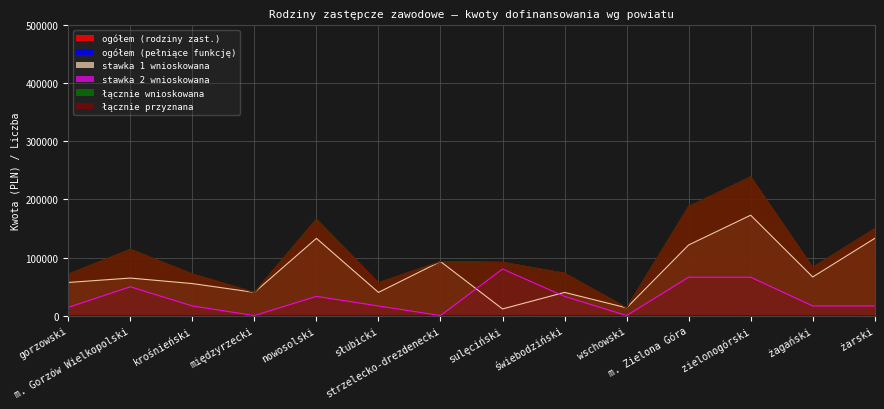

What is the spread (max minus min) of values at świebodziński?

72926